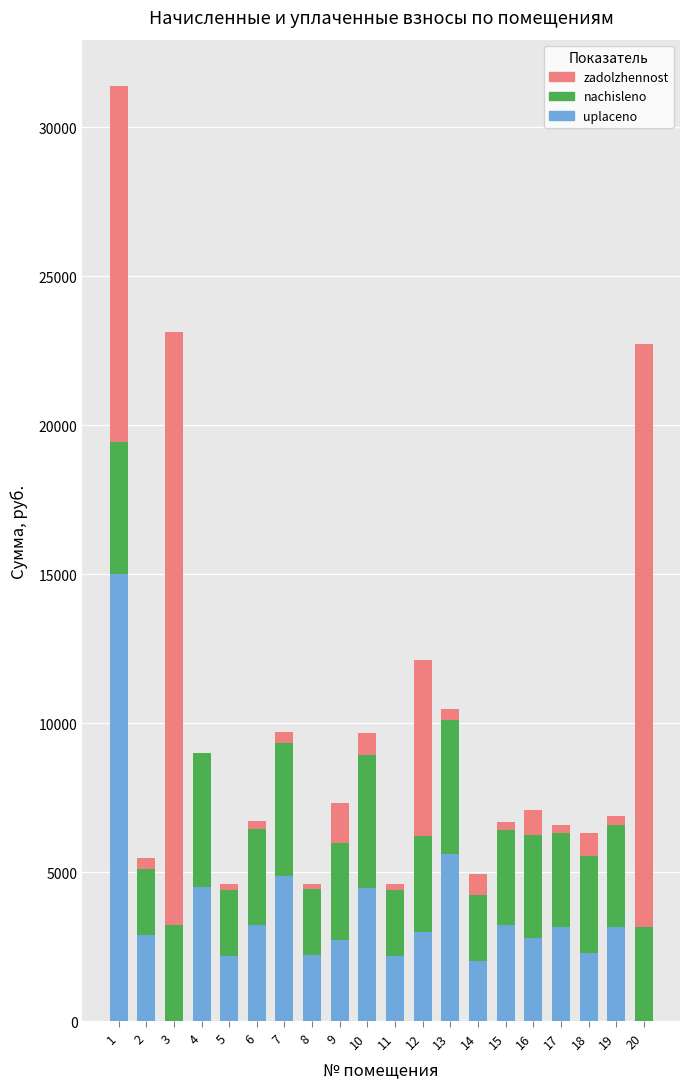

What is the maximum value for uplaceno?

15000.0